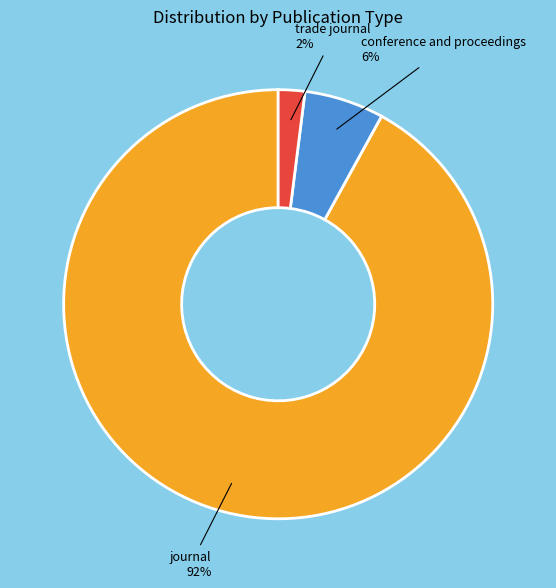

How many segments does this pie chart have?

3